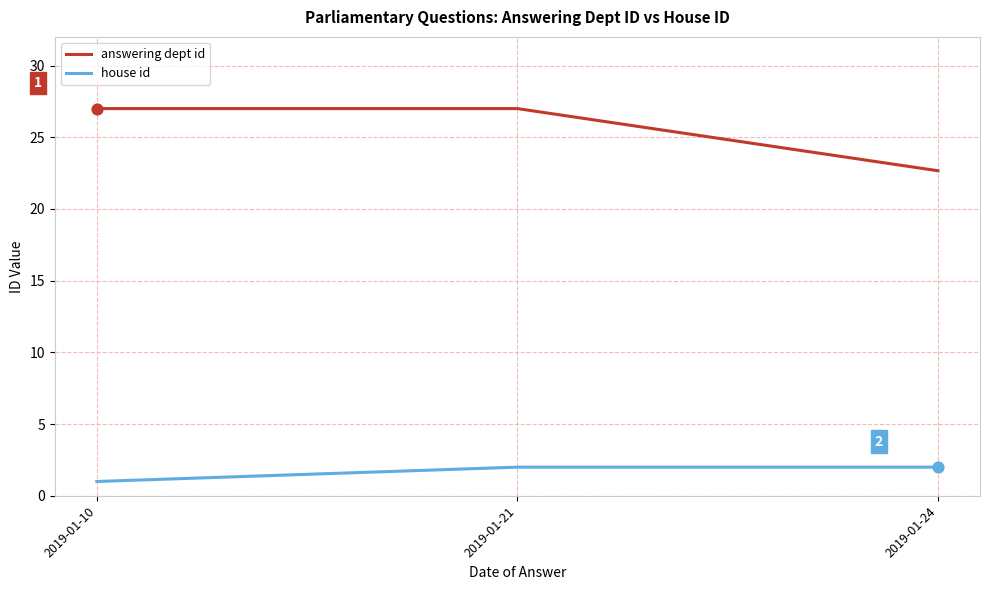

At which category is the sum across all series the highest?

2019-01-21